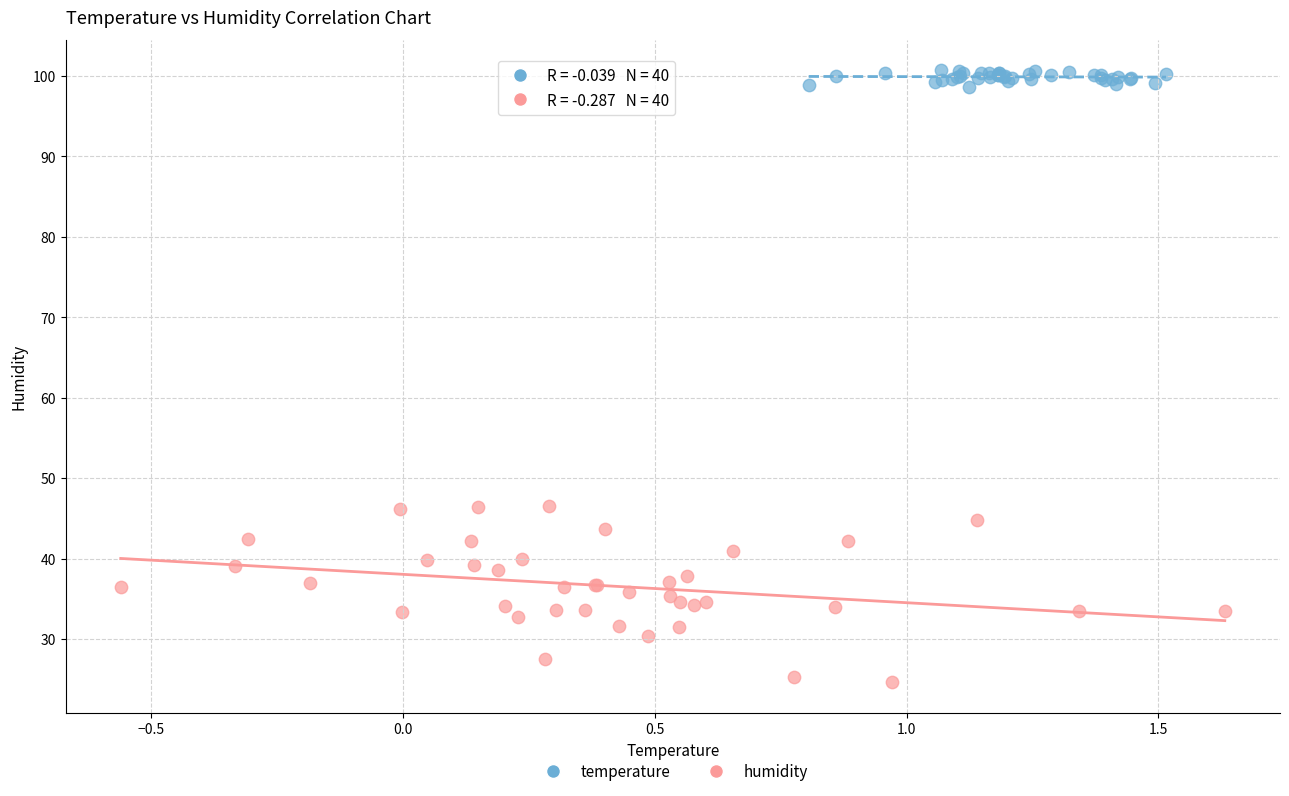

Which series reaches the minimum Y coordinate?

humidity